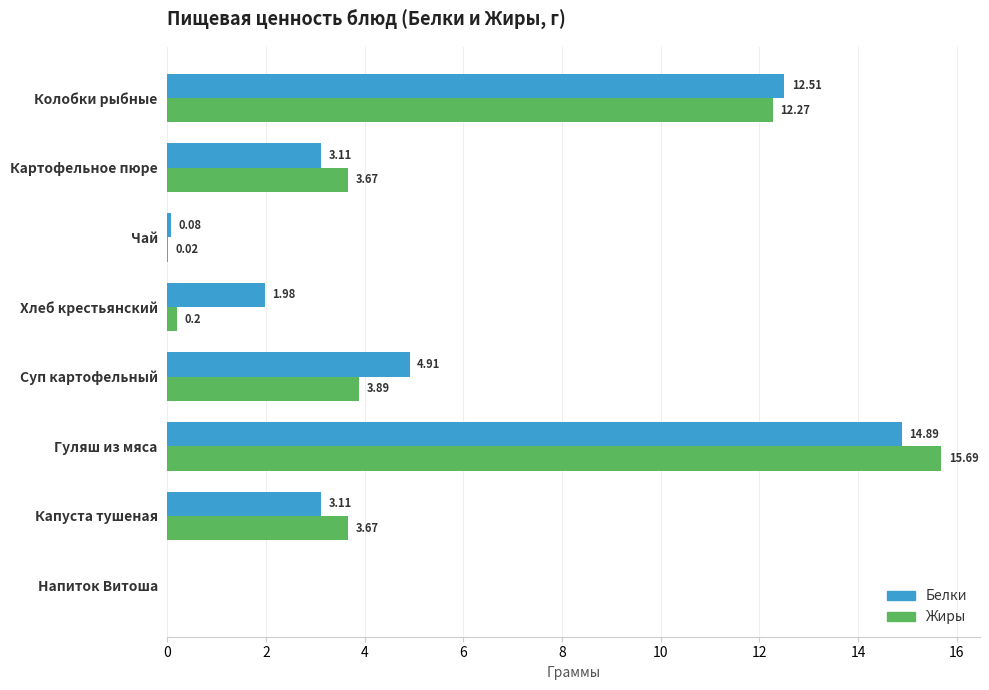

What is the sum of all Жиры values?

39.4